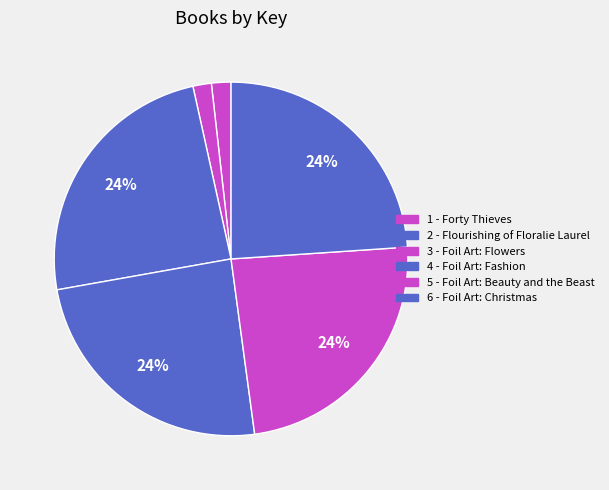

What percentage is the 4 - Foil Art: Fashion slice, to the nearest percent?

24%